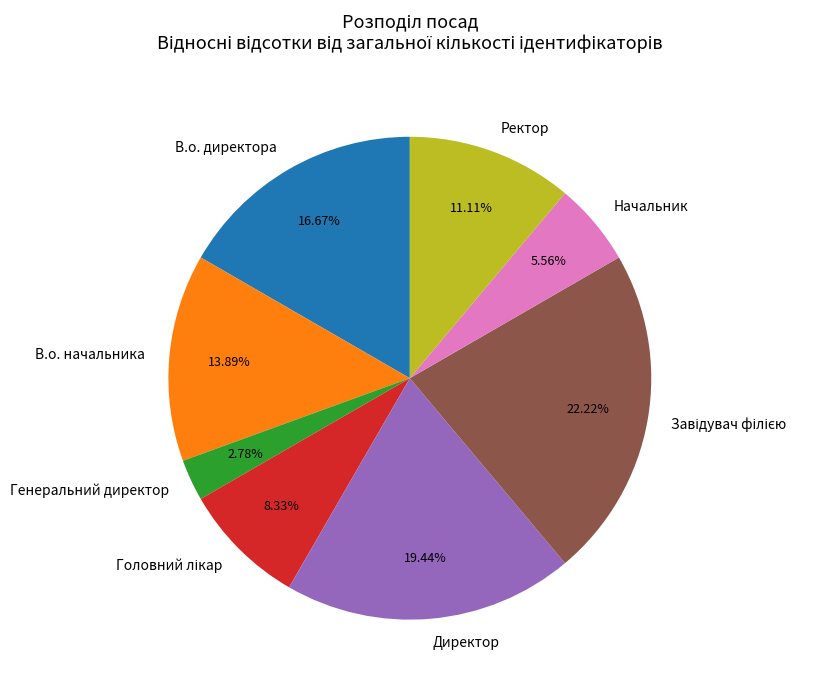

Which has a higher value, Начальник or Генеральний директор?

Начальник